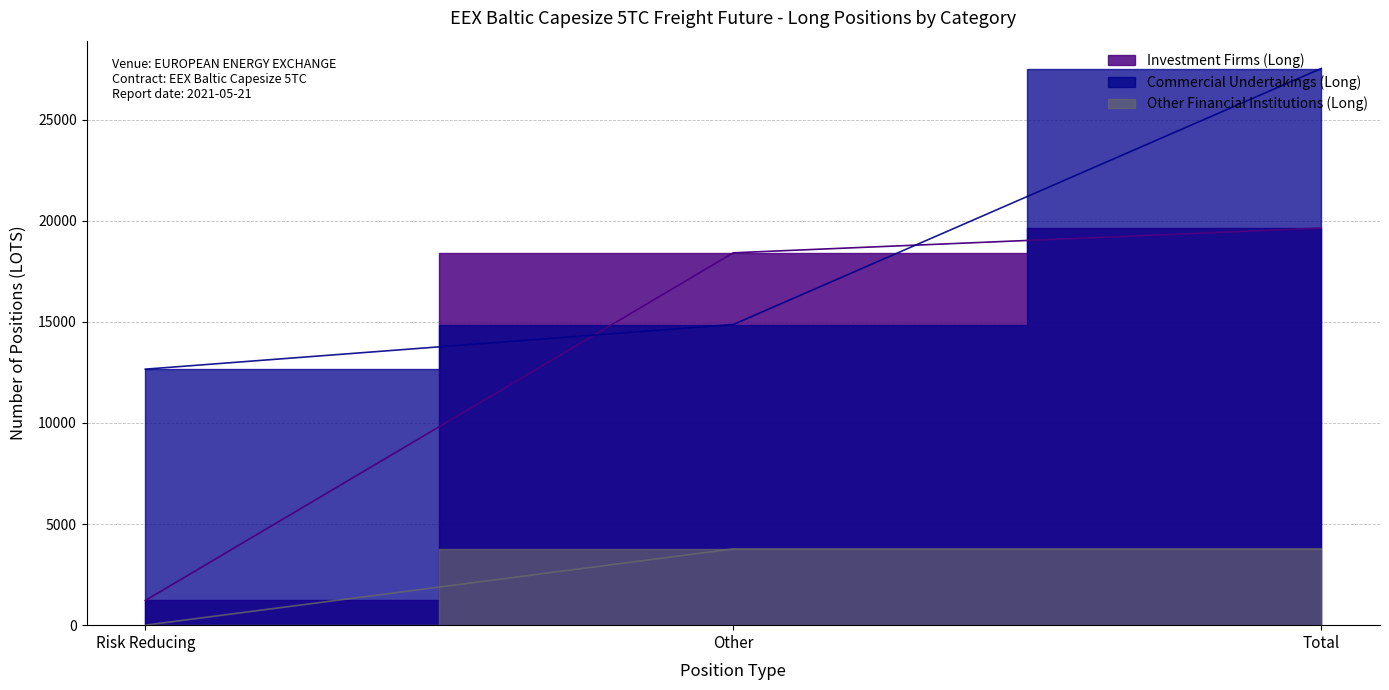

What is the value of the Commercial Undertakings (Long) point at the 2nd from the left?

14870.6